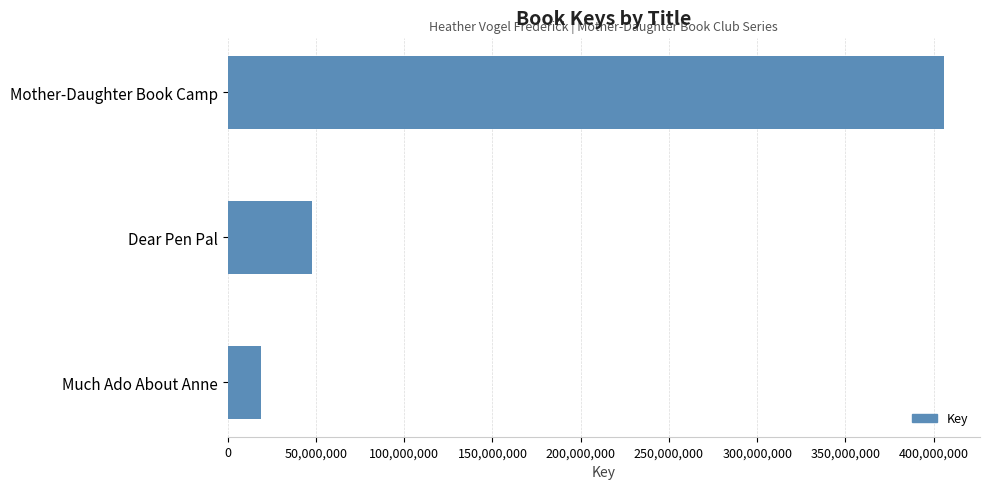

What is the label of the 1st bar from the bottom?

Much Ado About Anne